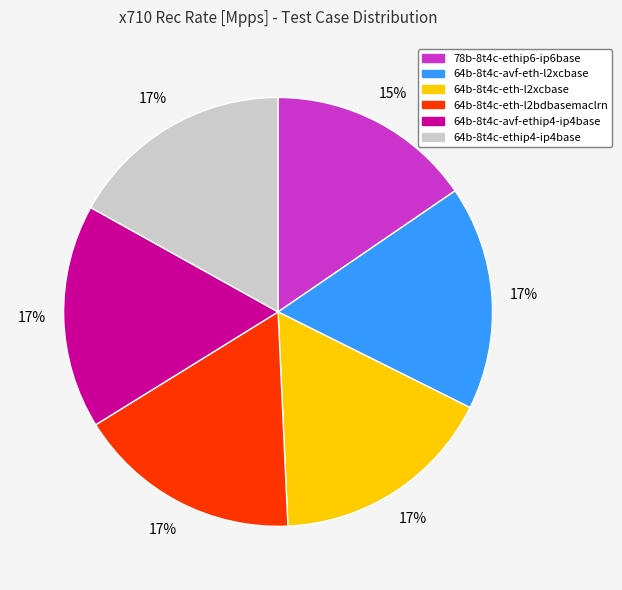

To the nearest percent, what is the combined percentage of 64b-8t4c-avf-eth-l2xcbase and 64b-8t4c-ethip4-ip4base?

34%